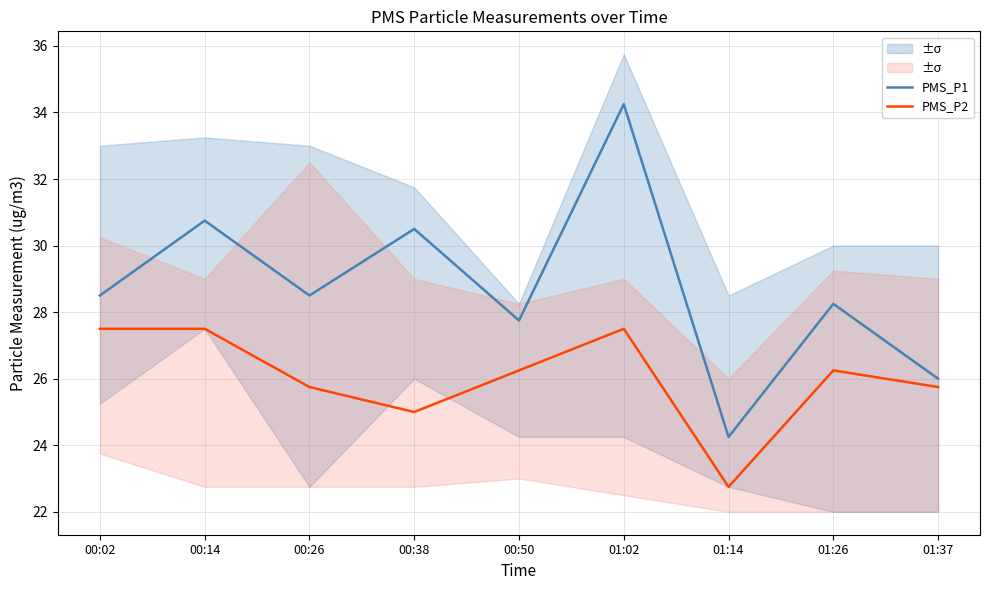

List the labels in order of PMS_P2 value, smallest first.

01:14, 00:38, 00:26, 01:37, 00:50, 01:26, 00:02, 00:14, 01:02